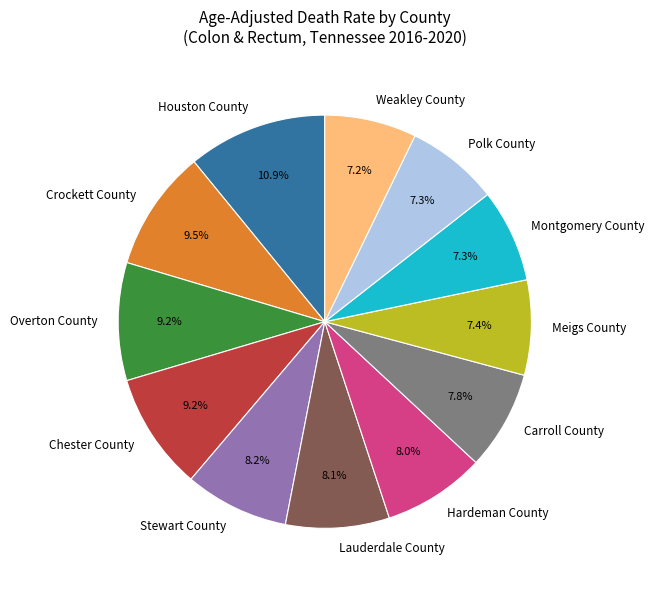

Is it true that Meigs County is 7% of the pie?

True